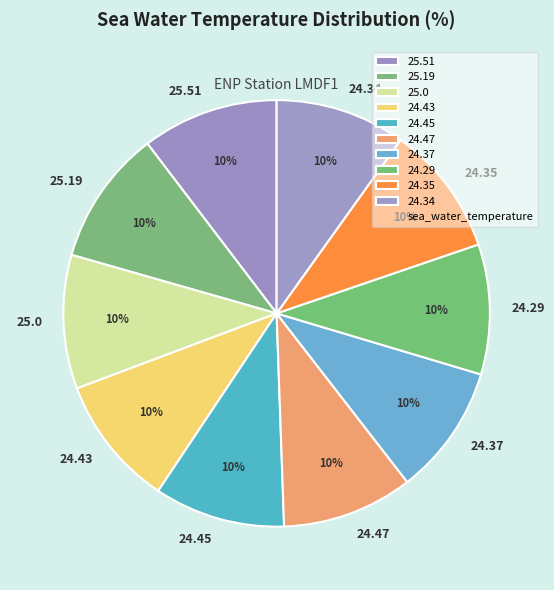

Does 25.0 represent more than half of the total?

No